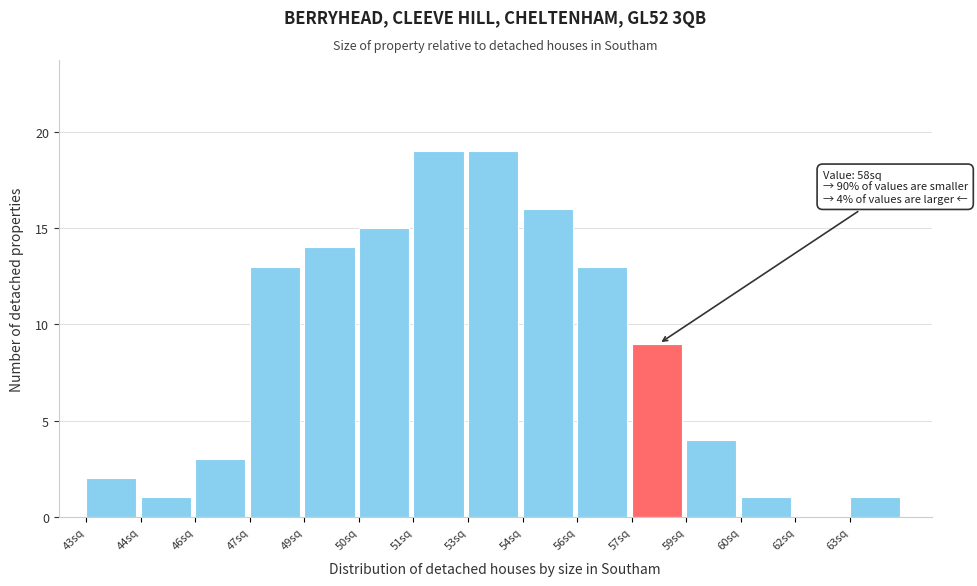

Reading right to left, list all the values displayed in this chart.

63sq=1	62sq=0	60sq=1	59sq=4	57sq=9	56sq=13	54sq=16	53sq=19	51sq=19	50sq=15	49sq=14	47sq=13	46sq=3	44sq=1	43sq=2